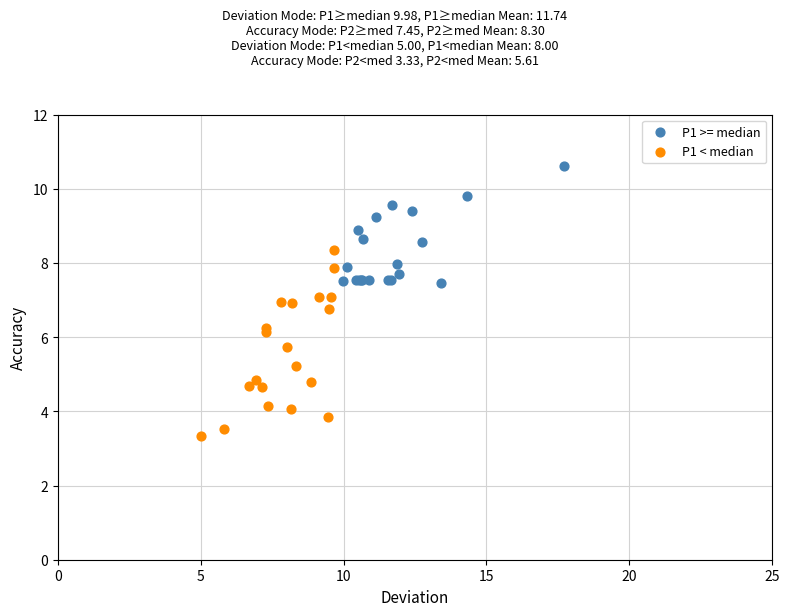

Which series has the widest spread of Y values?

P1 < median